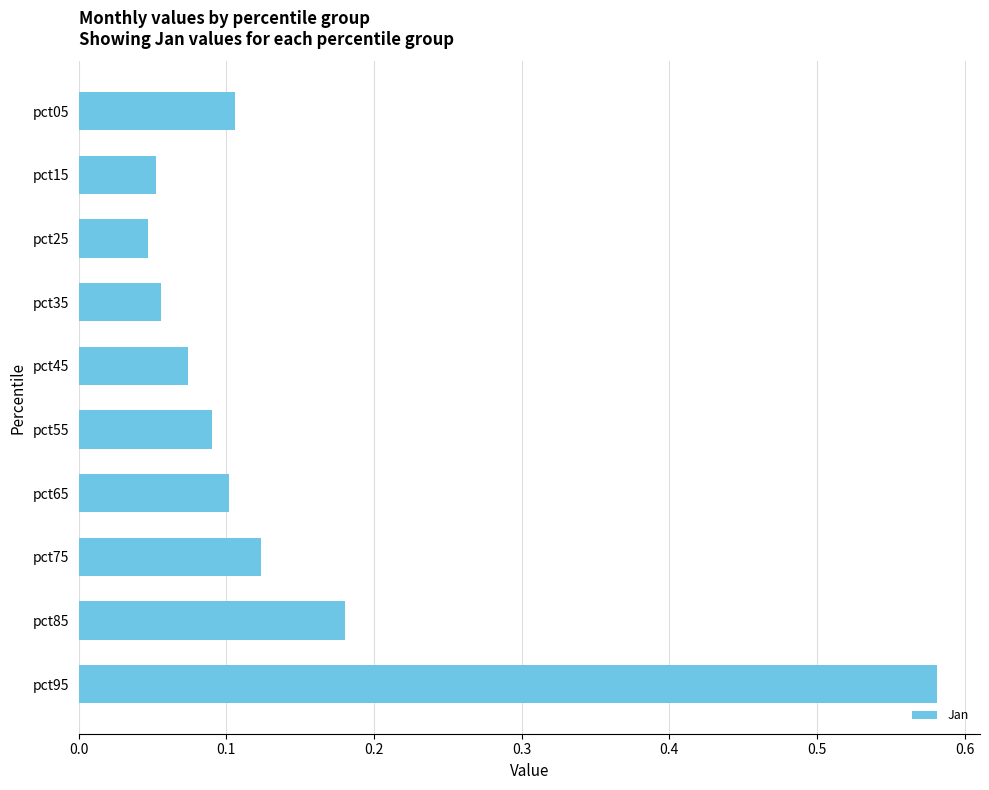

Between pct15 and pct95, which is larger?

pct95